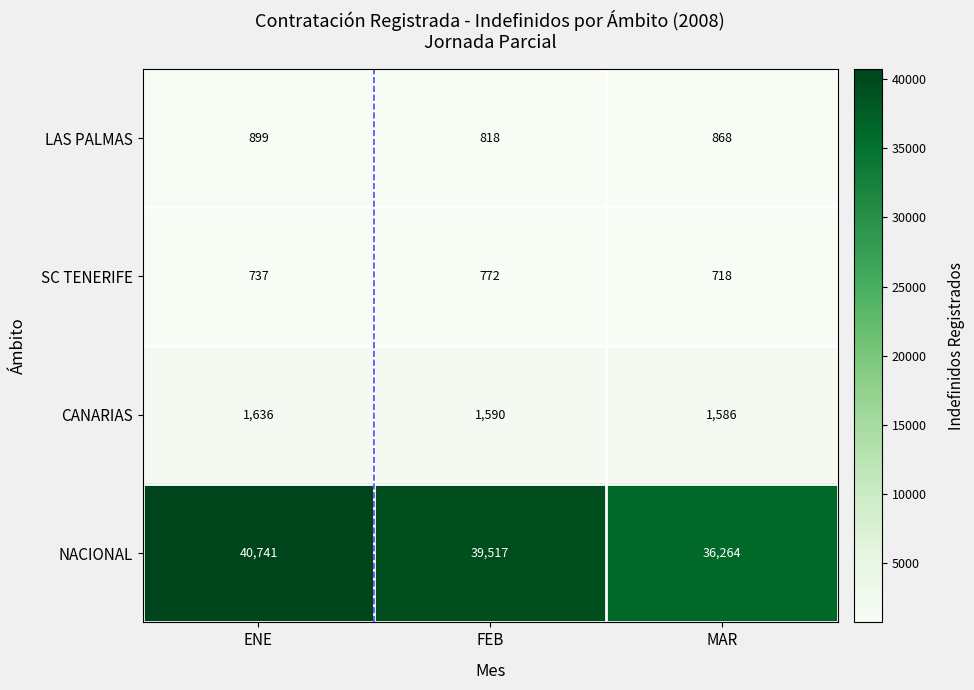

Is it true that SC TENERIFE equals 1264 at FEB?

False